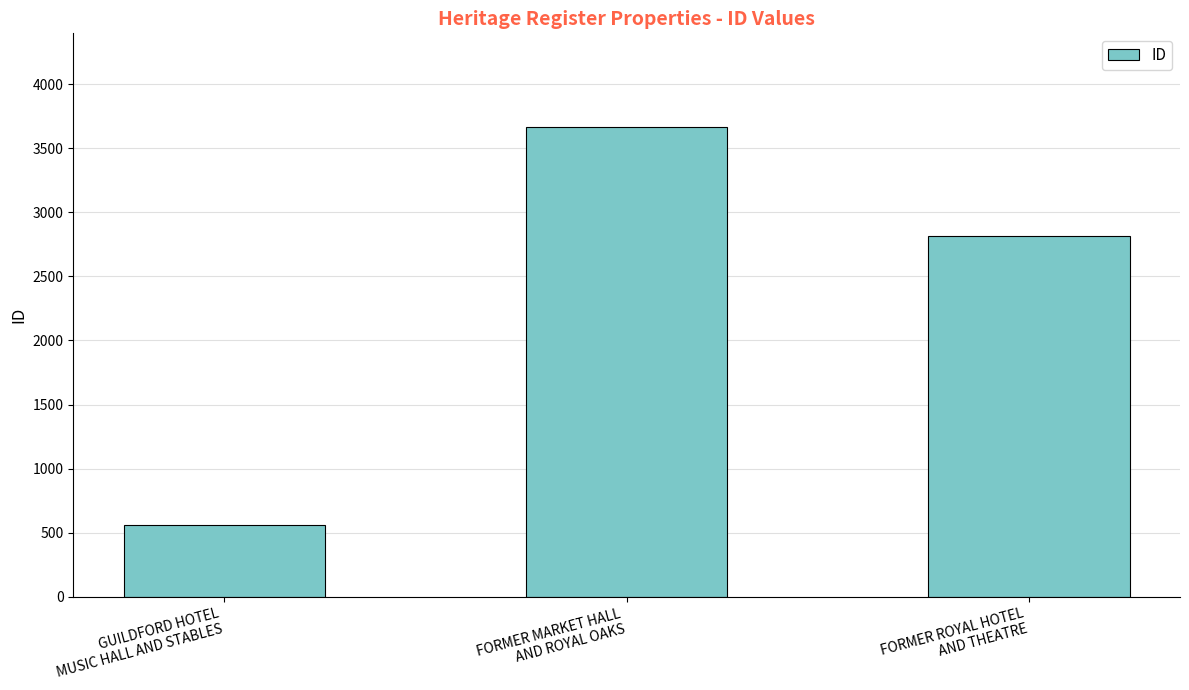

The value at FORMER ROYAL HOTEL
AND THEATRE is 2818. True or false?

True